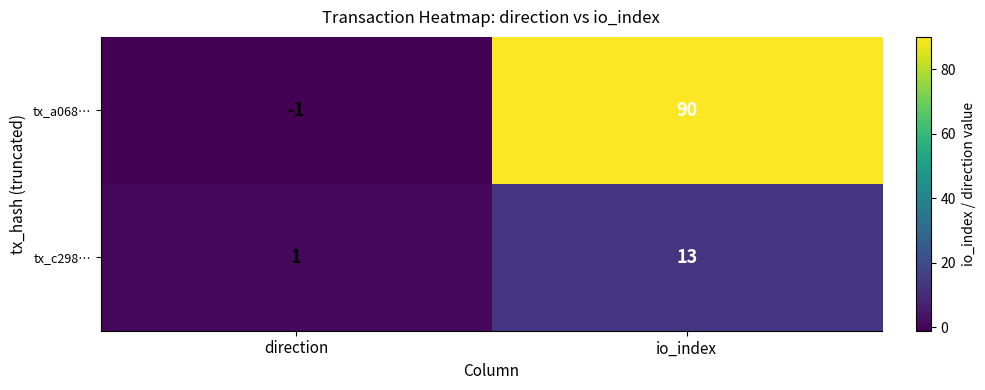

Which series has the largest total across all categories?

tx_a068…